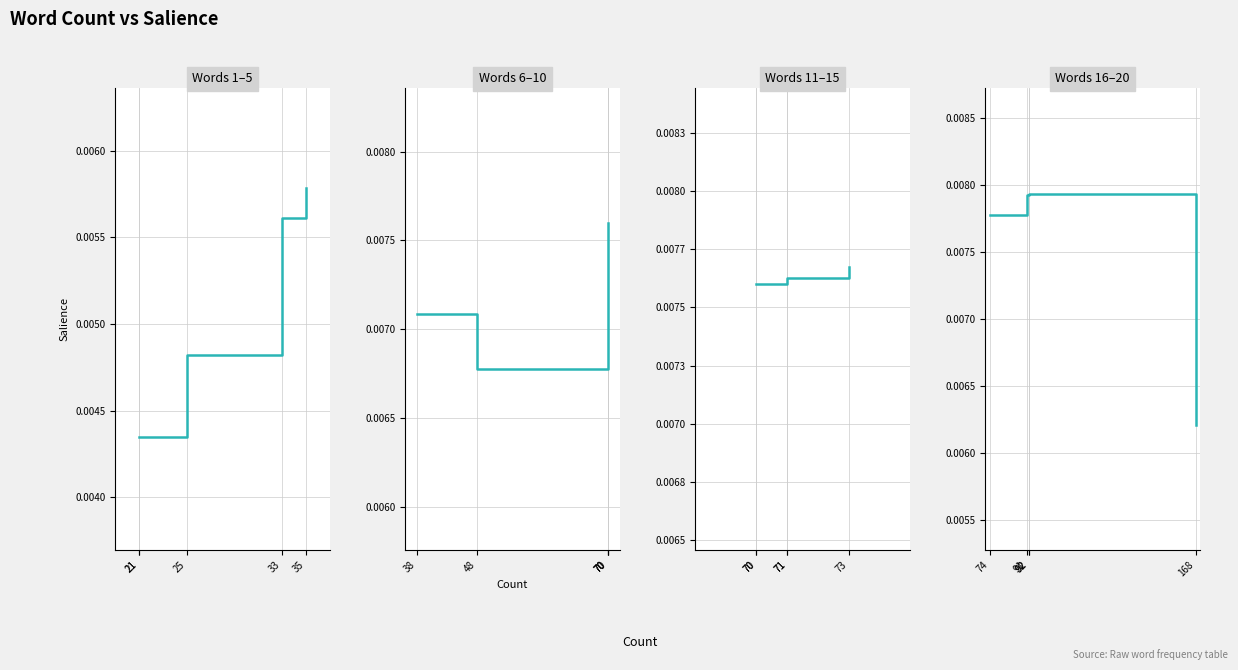

How many times do Words 6–10 and Words 16–20 cross each other?

1